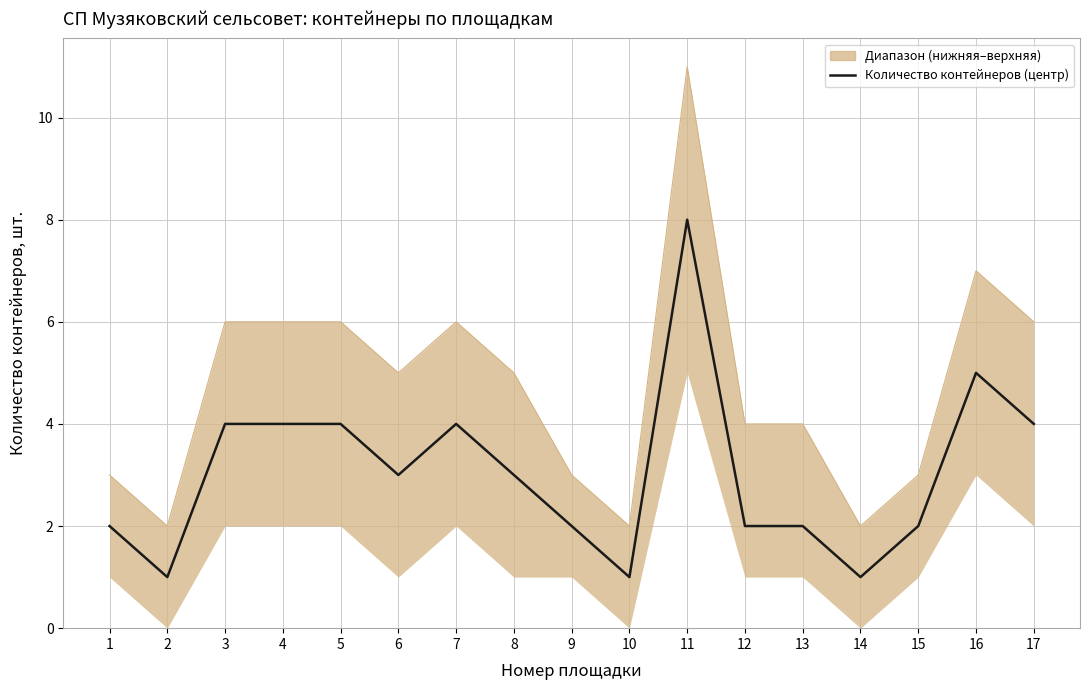

Which category has the highest value in the Количество контейнеров (центр) series?

11